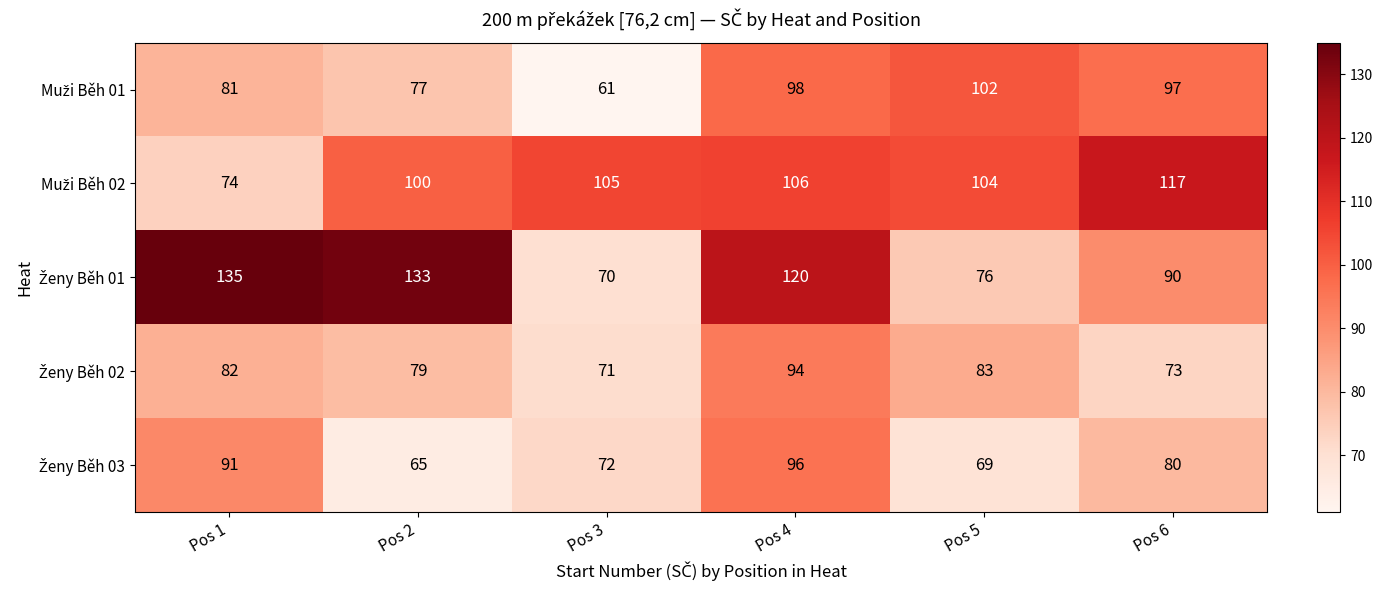

What is the minimum value shown in the chart?

61